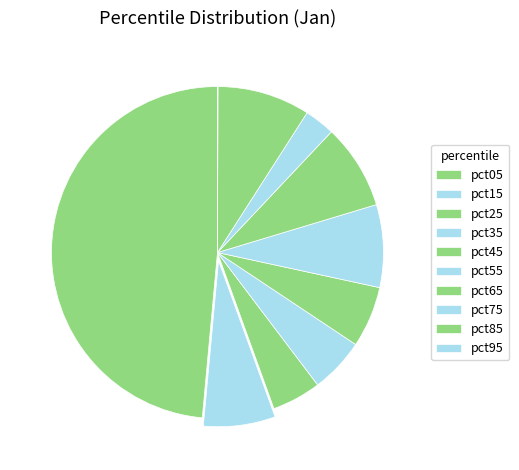

Combined, do pct25 and pct55 account for over 50%?

No